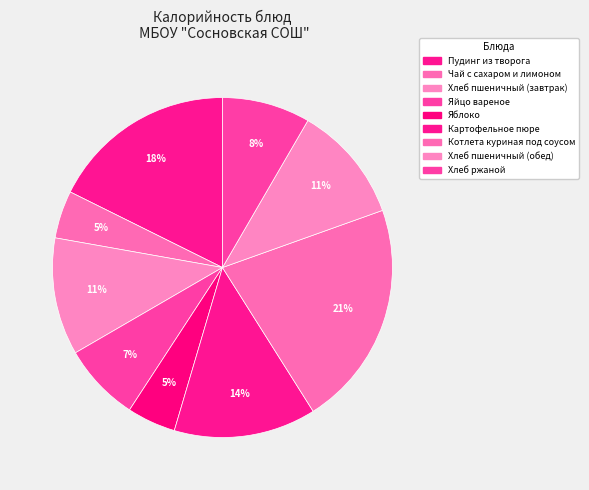

Is Хлеб пшеничный (завтрак) the majority of the pie?

No